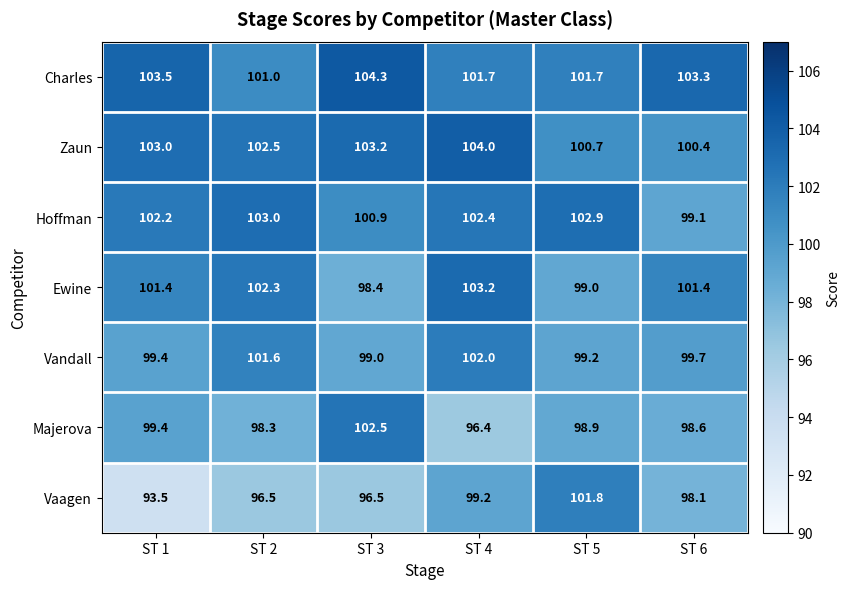

What is the approximate value of Charles at ST 3?

104.3